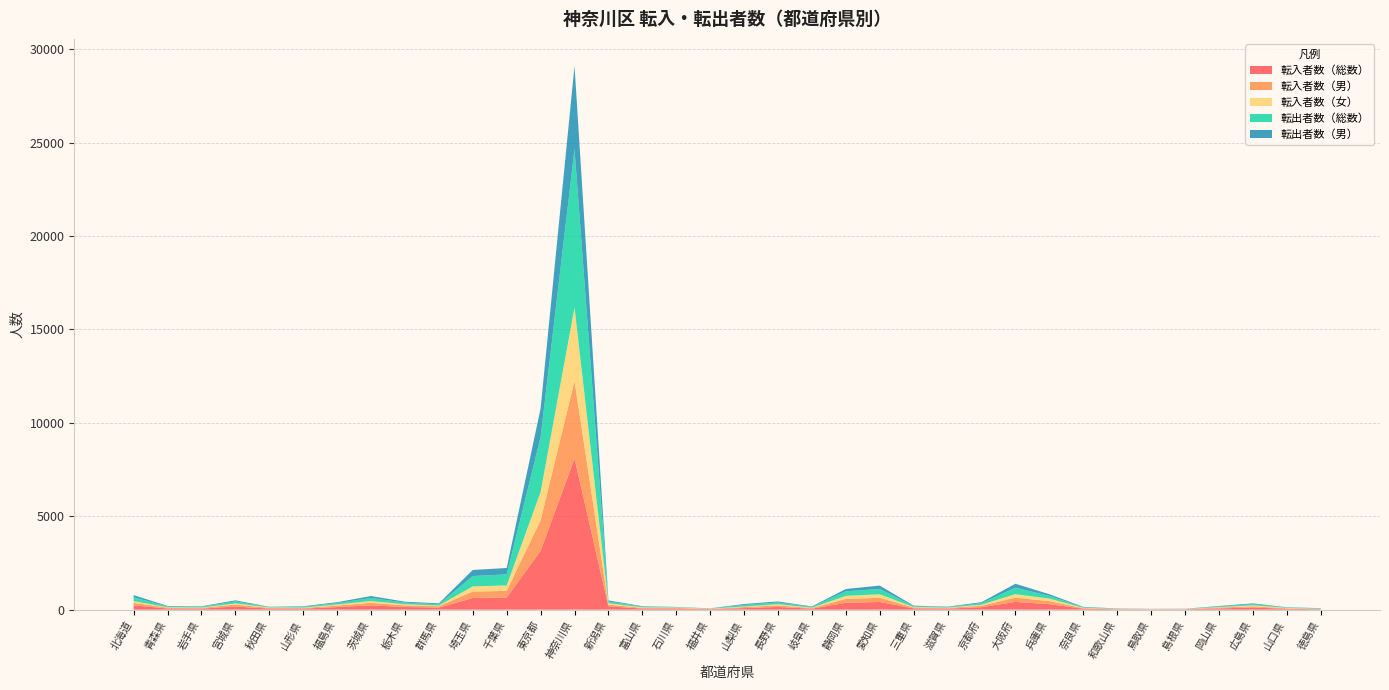

Reading left to right, list all the values displayed in this chart.

転入者数（総数）: 北海道=229	青森県=65	岩手県=57	宮城県=168	秋田県=60	山形県=56	福島県=139	茨城県=231	栃木県=145	群馬県=111	埼玉県=624	千葉県=648	東京都=3147	神奈川県=8088	新潟県=174	富山県=62	石川県=59	福井県=28	山梨県=84	長野県=147	岐阜県=52	静岡県=369	愛知県=412	三重県=70	滋賀県=55	京都府=134	大阪府=415	兵庫県=296	奈良県=51	和歌山県=21	鳥取県=17	島根県=18	岡山県=68	広島県=117	山口県=48	徳島県=22
転入者数（男）: 北海道=133	青森県=44	岩手県=38	宮城県=104	秋田県=37	山形県=31	福島県=81	茨城県=134	栃木県=86	群馬県=73	埼玉県=345	千葉県=359	東京都=1638	神奈川県=4153	新潟県=99	富山県=33	石川県=35	福井県=16	山梨県=56	長野県=82	岐阜県=32	静岡県=208	愛知県=225	三重県=44	滋賀県=35	京都府=79	大阪府=229	兵庫県=161	奈良県=31	和歌山県=13	鳥取県=10	島根県=12	岡山県=46	広島県=64	山口県=24	徳島県=13
転入者数（女）: 北海道=96	青森県=21	岩手県=19	宮城県=64	秋田県=23	山形県=25	福島県=58	茨城県=97	栃木県=59	群馬県=38	埼玉県=279	千葉県=289	東京都=1509	神奈川県=3935	新潟県=75	富山県=29	石川県=24	福井県=12	山梨県=28	長野県=65	岐阜県=20	静岡県=161	愛知県=187	三重県=26	滋賀県=20	京都府=55	大阪府=186	兵庫県=135	奈良県=20	和歌山県=8	鳥取県=7	島根県=6	岡山県=22	広島県=53	山口県=24	徳島県=9
転出者数（総数）: 北海道=202	青森県=45	岩手県=41	宮城県=107	秋田県=23	山形県=45	福島県=78	茨城県=163	栃木県=89	群馬県=71	埼玉県=552	千葉県=593	東京都=2939	神奈川県=8472	新潟県=92	富山県=39	石川県=19	福井県=10	山梨県=88	長野県=92	岐阜県=41	静岡県=244	愛知県=287	三重県=46	滋賀県=29	京都府=83	大阪府=349	兵庫県=147	奈良県=30	和歌山県=14	鳥取県=9	島根県=9	岡山県=34	広島県=62	山口県=22	徳島県=25
転出者数（男）: 北海道=118	青森県=24	岩手県=24	宮城県=57	秋田県=13	山形県=26	福島県=44	茨城県=104	栃木県=48	群馬県=46	埼玉県=325	千葉県=342	東京都=1536	神奈川県=4448	新潟県=56	富山県=22	石川県=10	福井県=6	山梨県=47	長野県=54	岐阜県=26	静岡県=124	愛知県=178	三重県=28	滋賀県=22	京都府=50	大阪府=208	兵庫県=88	奈良県=20	和歌山県=9	鳥取県=3	島根県=5	岡山県=26	広島県=40	山口県=13	徳島県=12